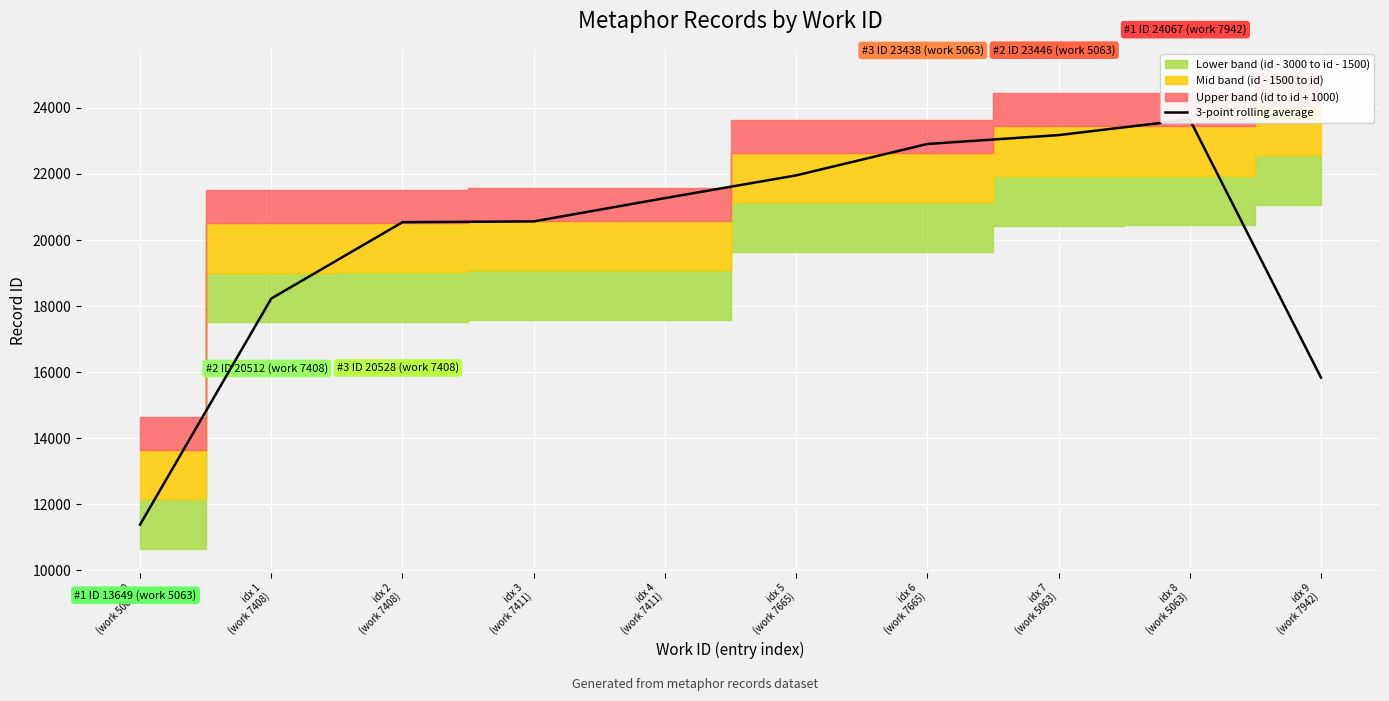

The chart shows a value of 23650.3 at idx 8
(work 5063). True or false?

True